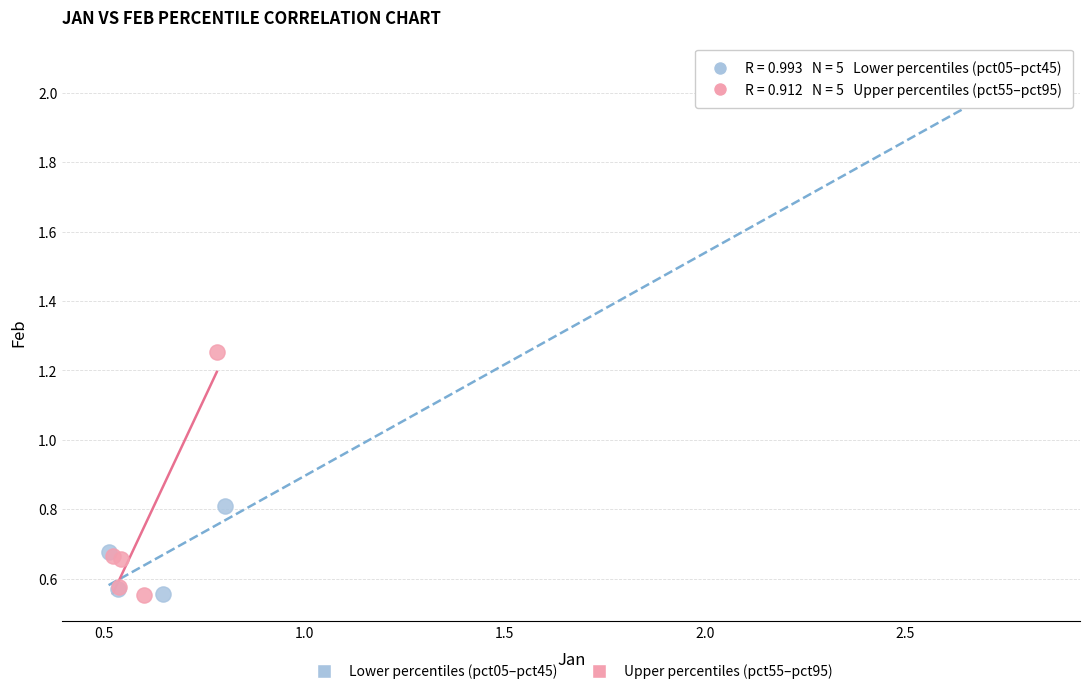

Which series has the widest spread of Y values?

Lower percentiles (pct05–pct45)